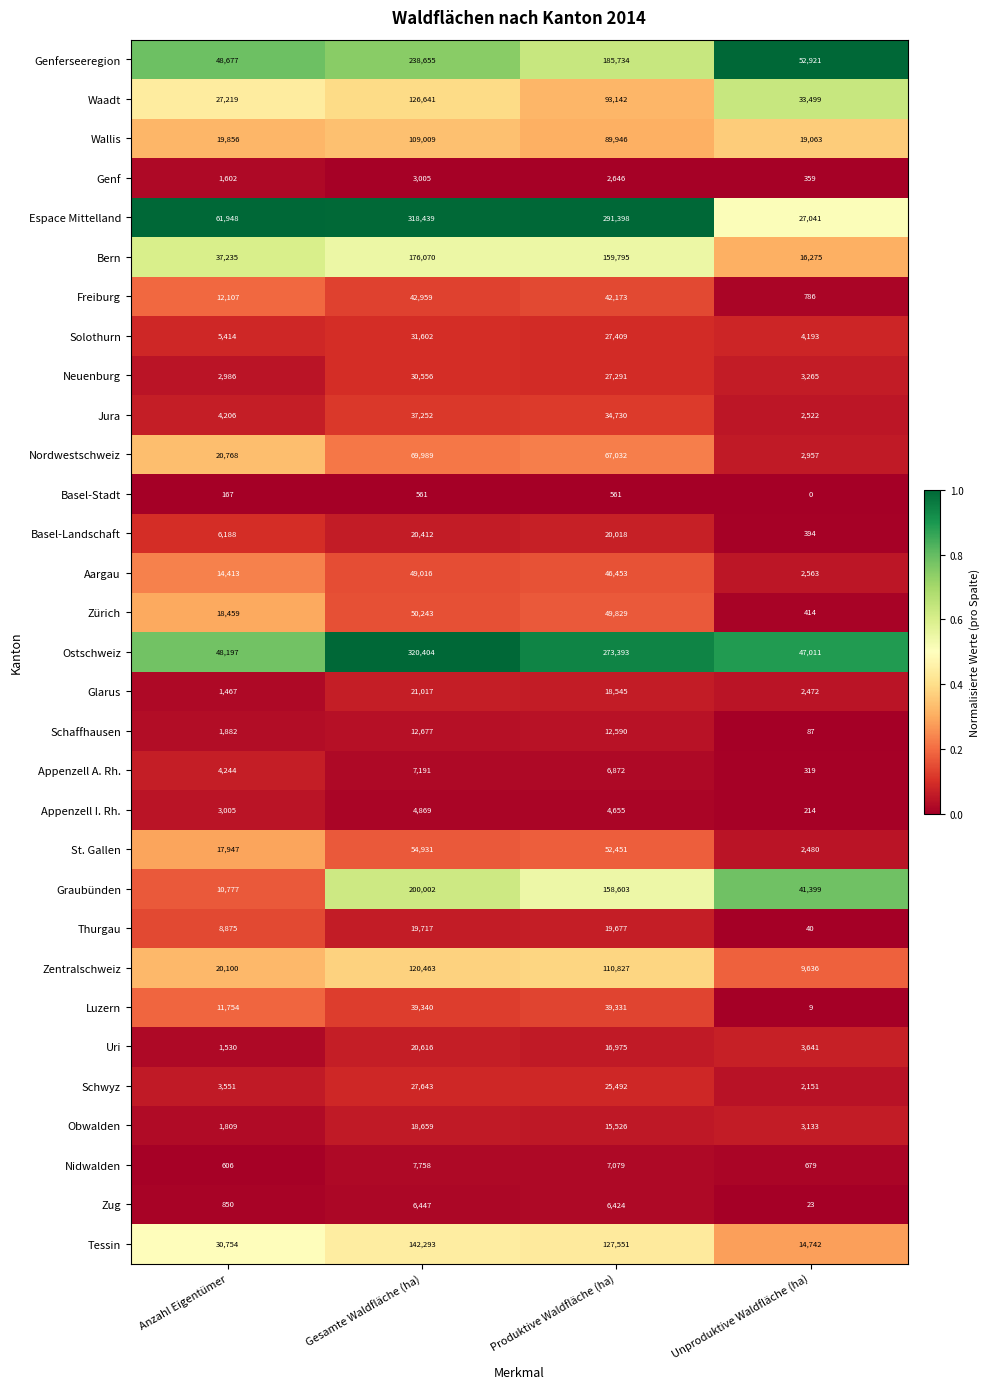

Which series has the largest total across all categories?

Espace Mittelland